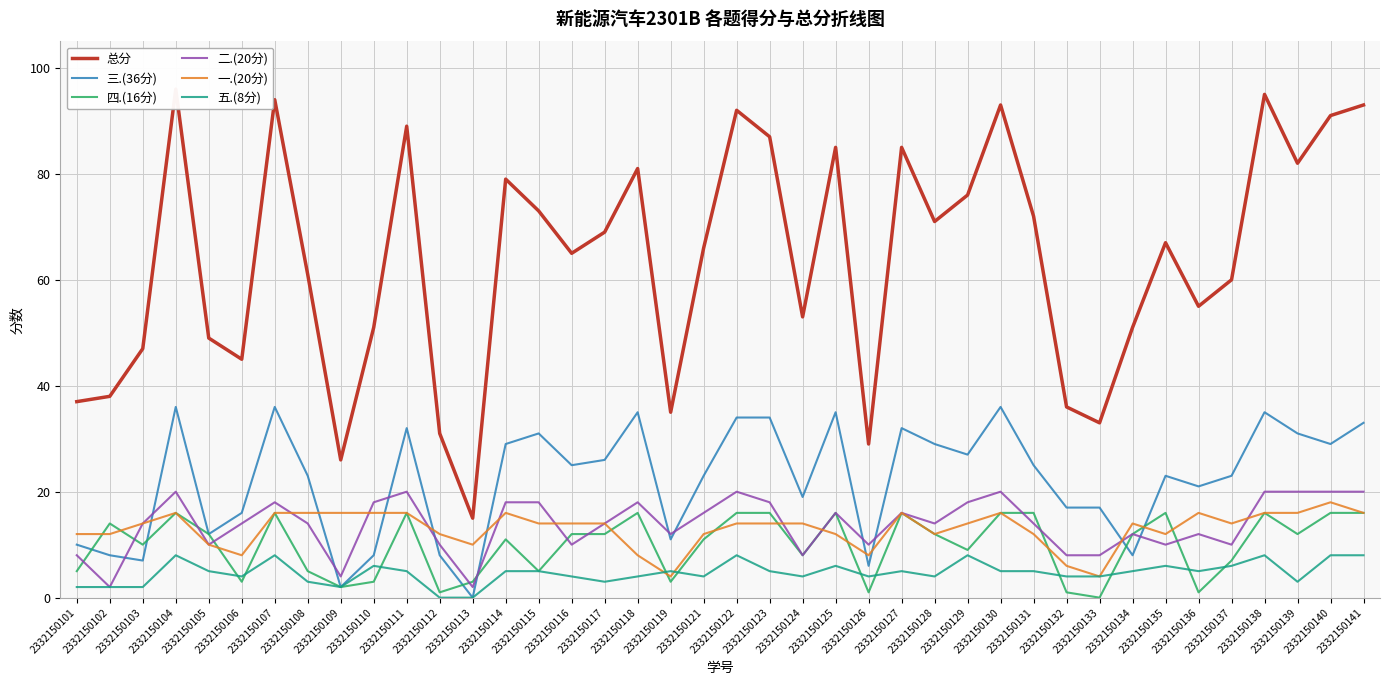

How many positive values does the 四.(16分) series have?

39